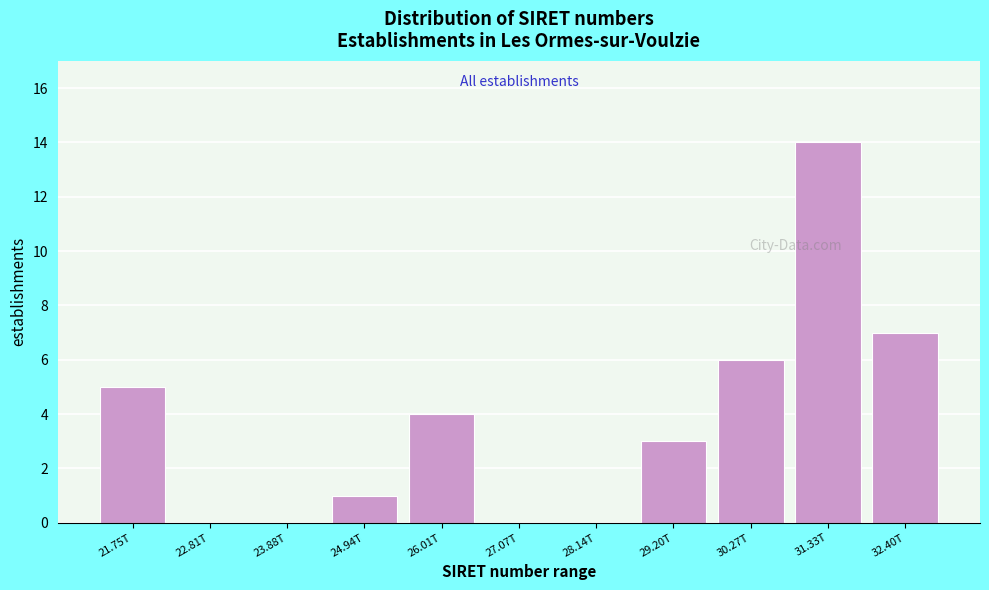

Reading left to right, extract all data points from this chart.

21.75T=5	22.81T=0	23.88T=0	24.94T=1	26.01T=4	27.07T=0	28.14T=0	29.20T=3	30.27T=6	31.33T=14	32.40T=7